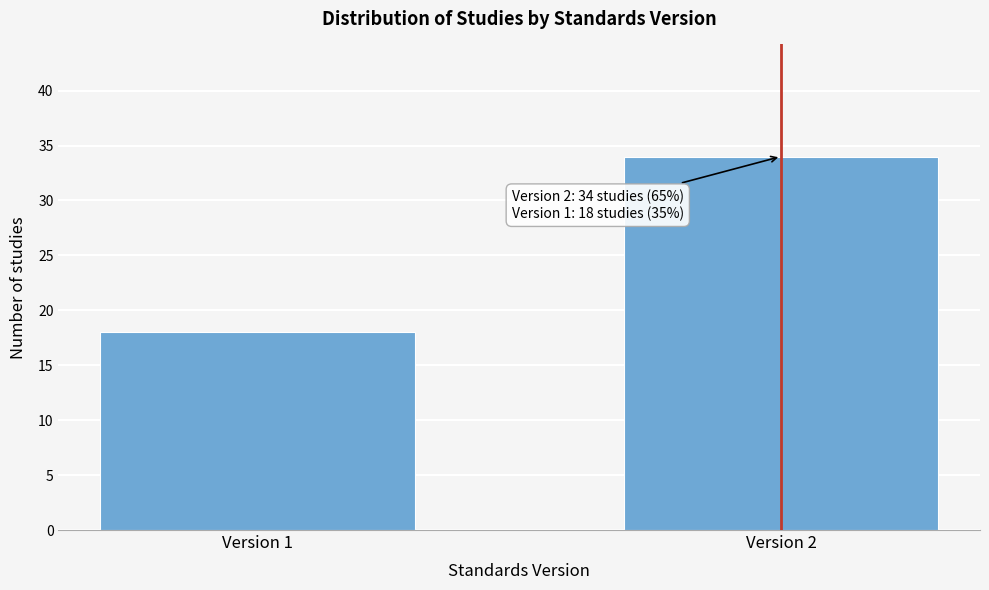

Reading left to right, what are all the values shown in this chart?

Version 1=18	Version 2=34